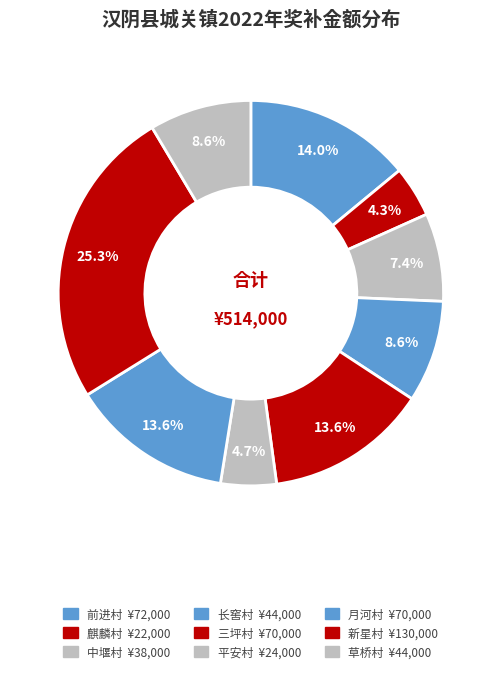

How many slices are in this pie chart?

9